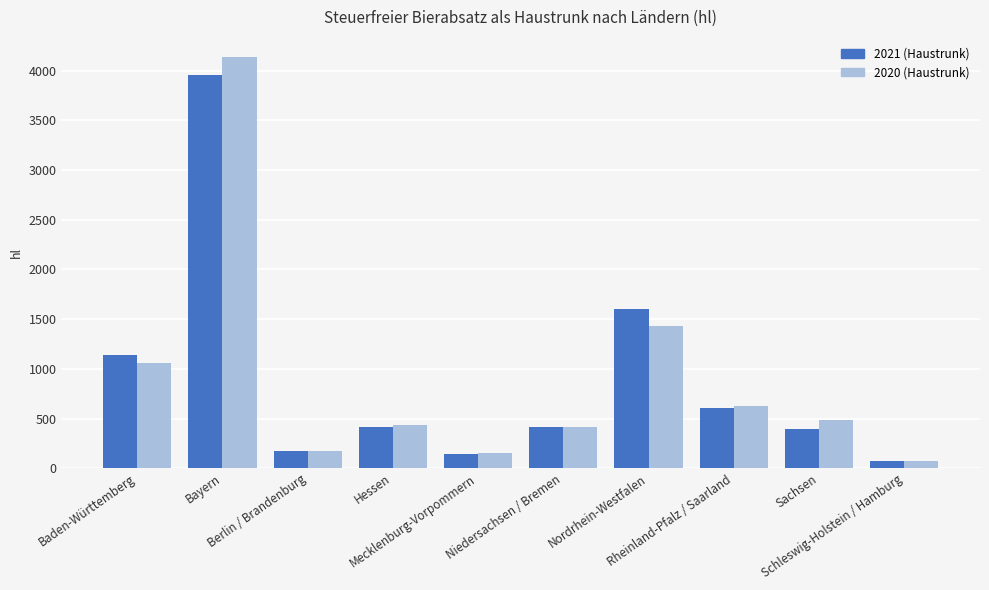

How many values in the 2021 (Haustrunk) series are below 416?

5